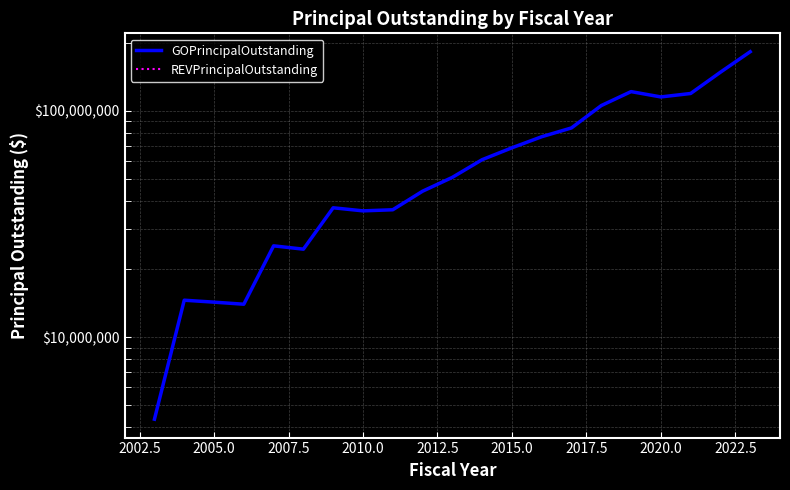

How many interior local valleys does the GOPrincipalOutstanding series have?

4